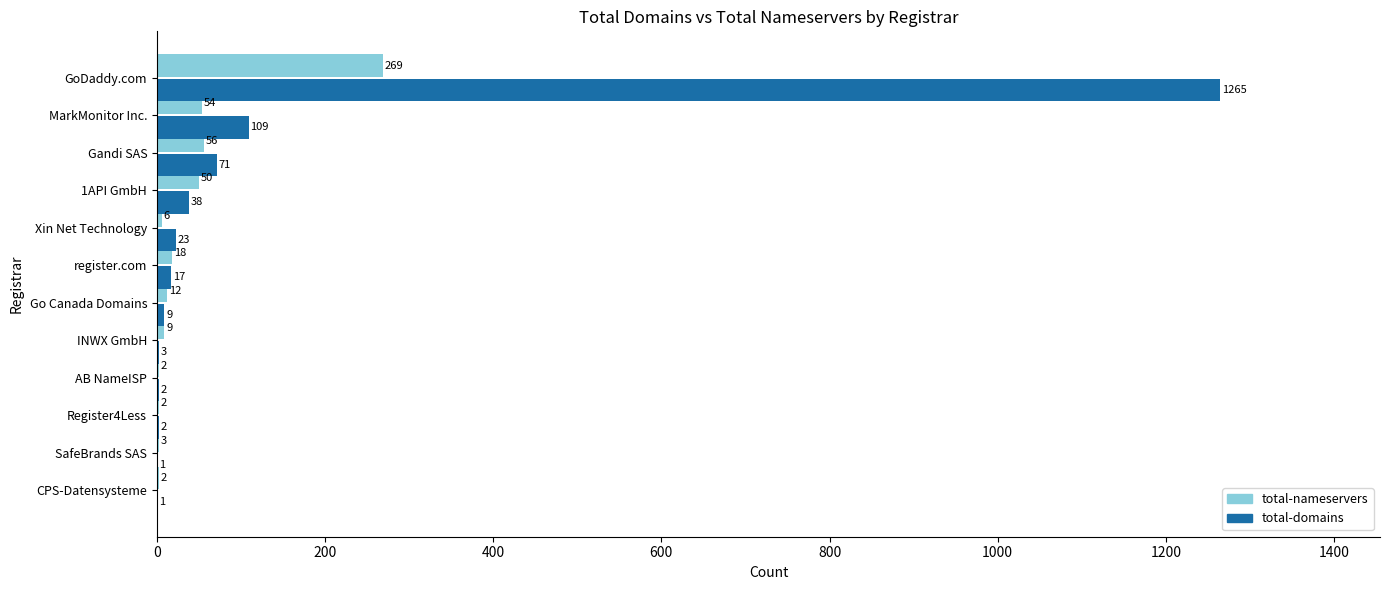

At which category is the sum across all series the highest?

GoDaddy.com